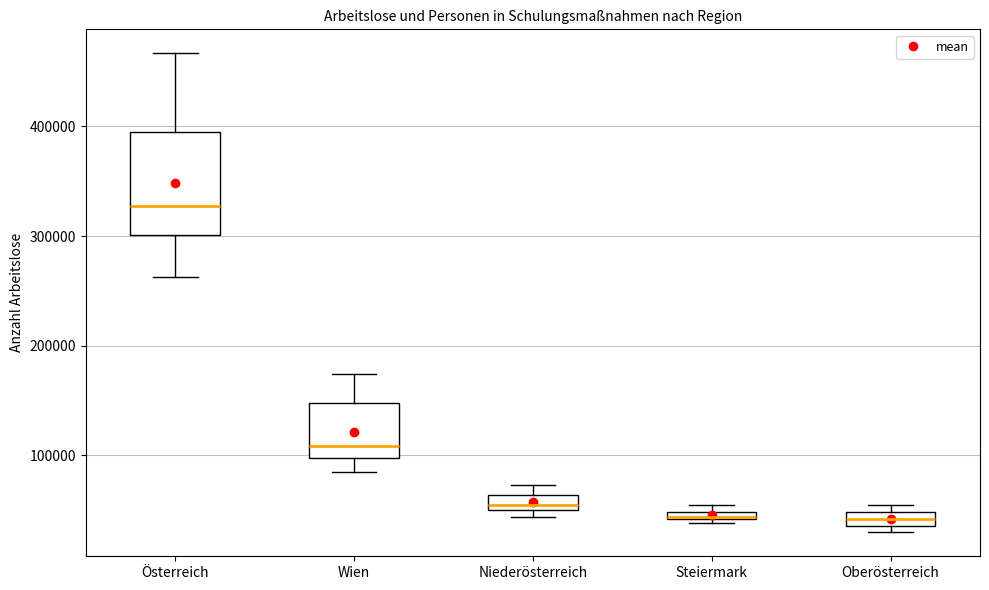

Where is the lower edge of the box for Steiermark on the y-axis? The values are not printed on the chart, so give them approximately, as read against the axis.

40000